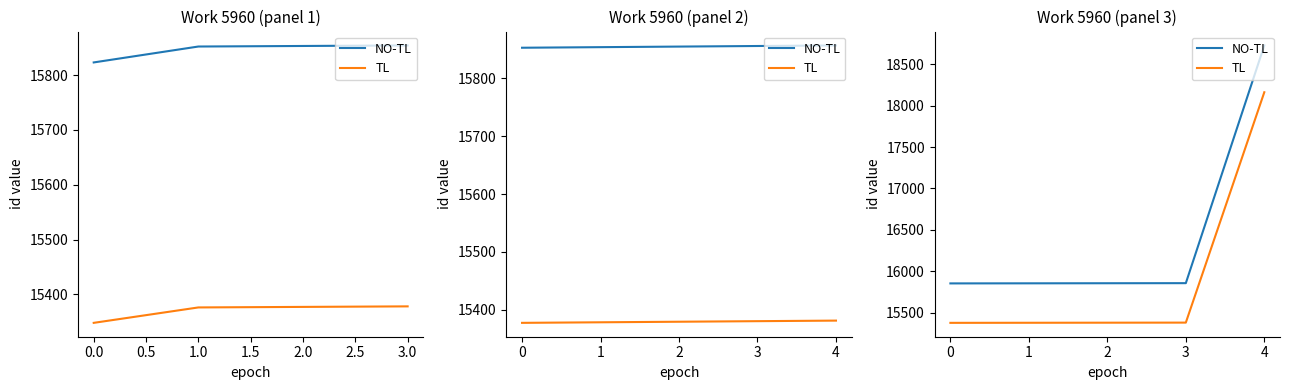

True or false: NO-TL and TL intersect in this chart.

False